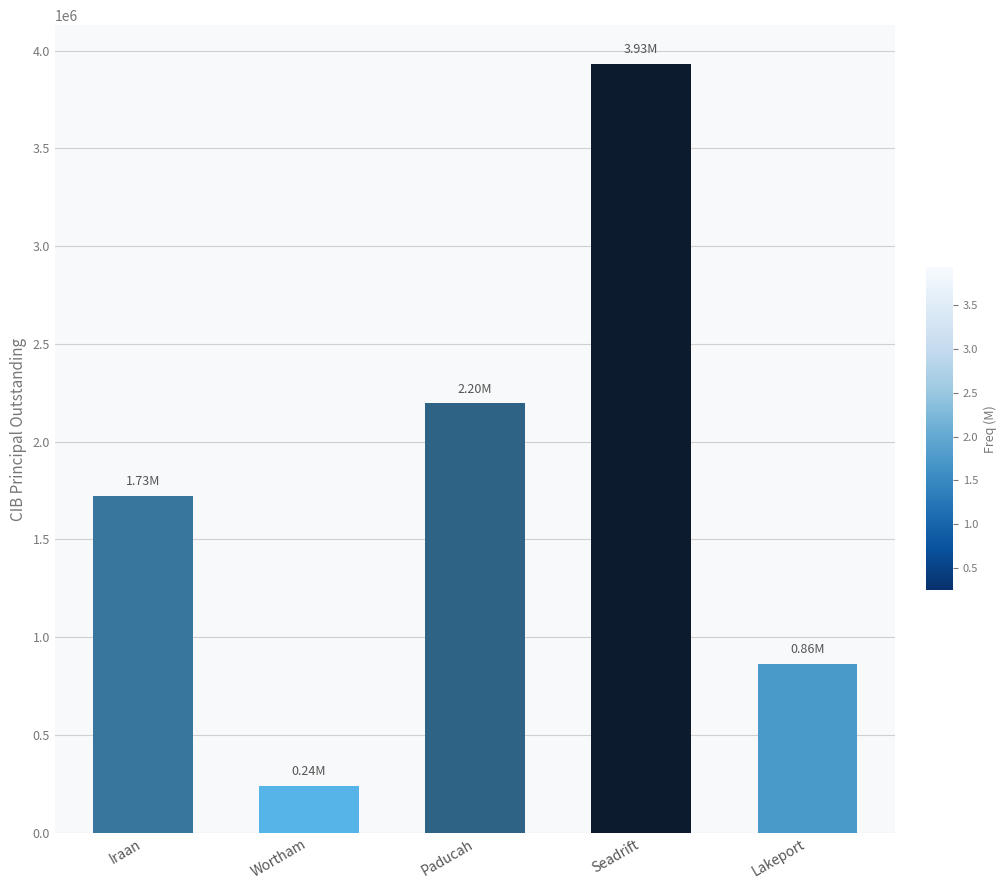

The value at Seadrift is 2716941. True or false?

False